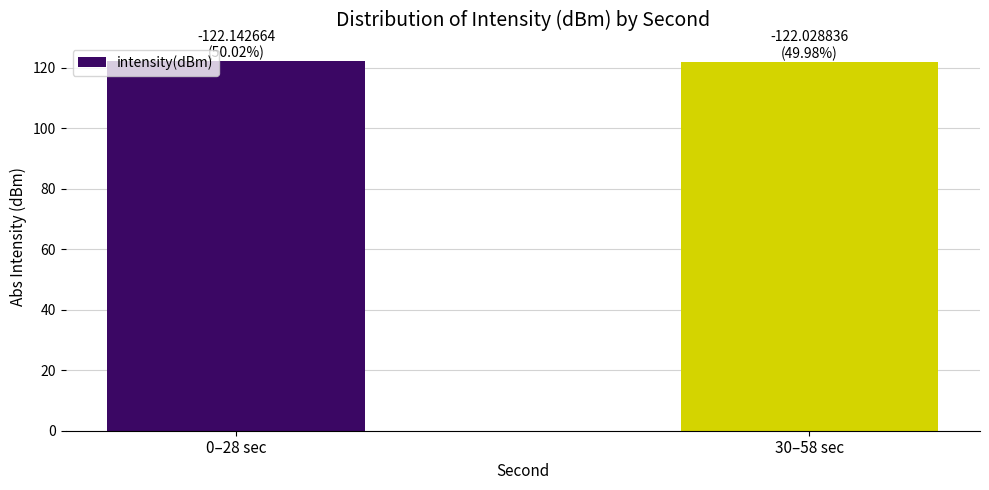

Count the values in the range 122 to 123.

2